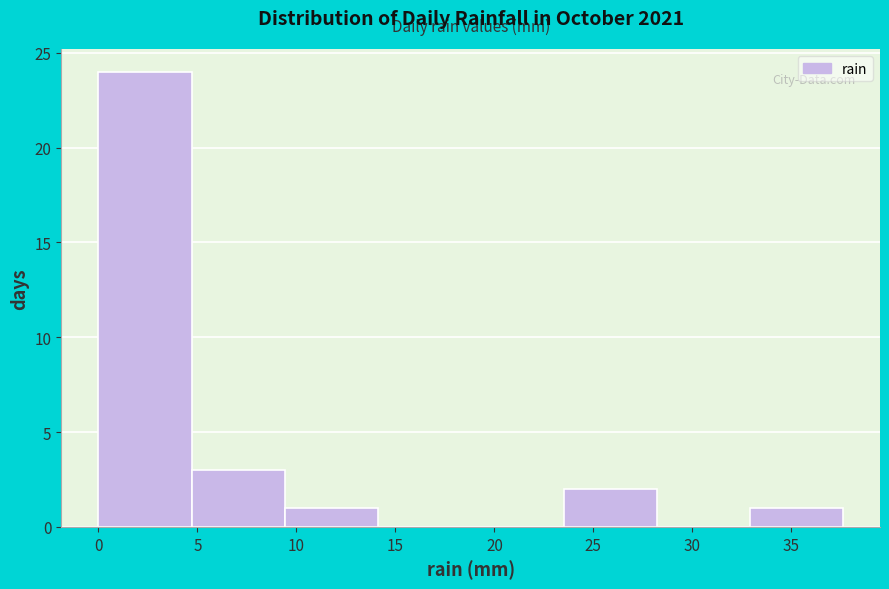

Which range on the x-axis has the tallest bar?

0.0 to 4.7